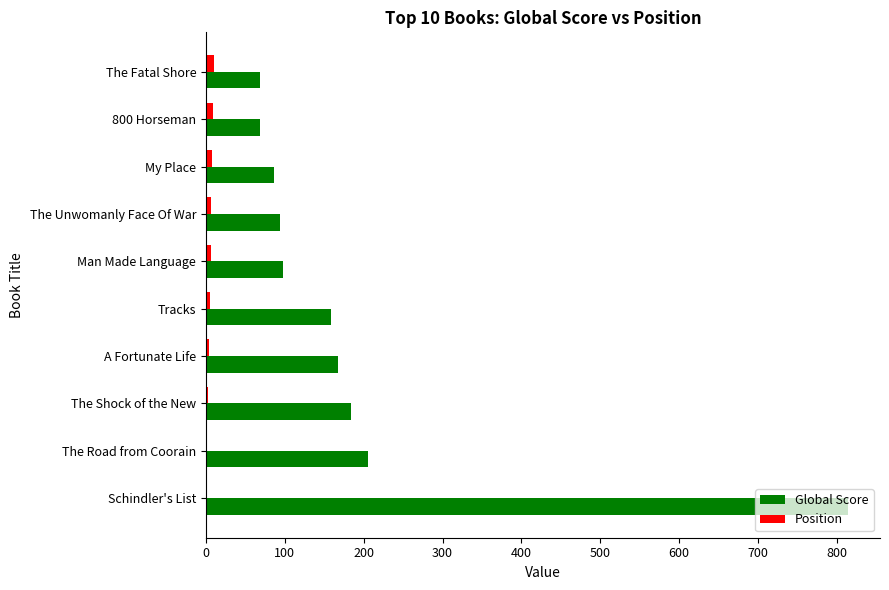

What are all the series names shown in the legend?

Global Score, Position